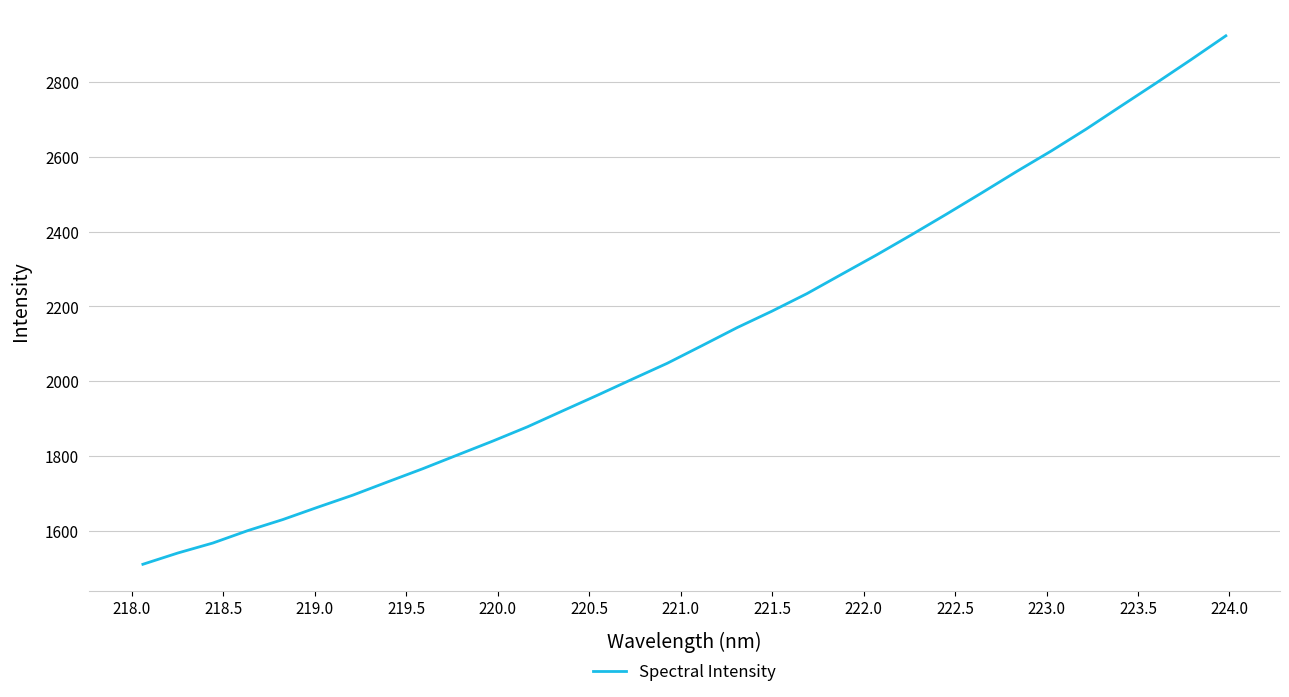

What is the difference between the maximum and minimum values?

1411.2